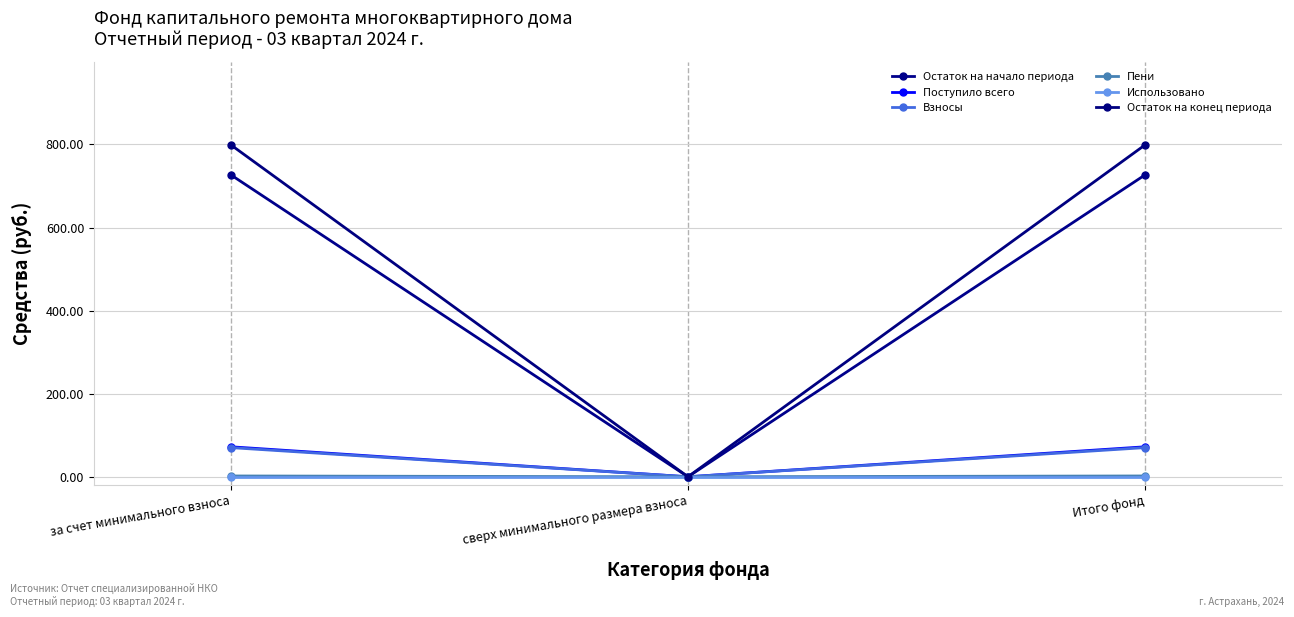

What is the approximate value of Пени at за счет минимального взноса?

2.0